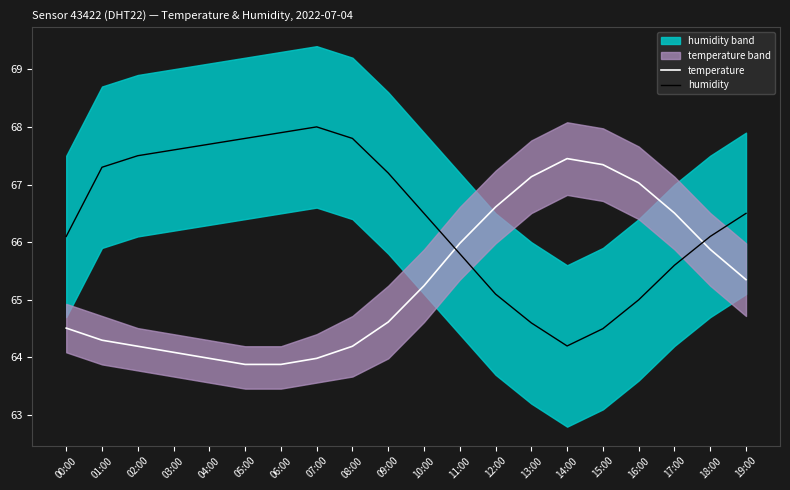

What is the spread (max minus min) of values at 12:00?

1.5